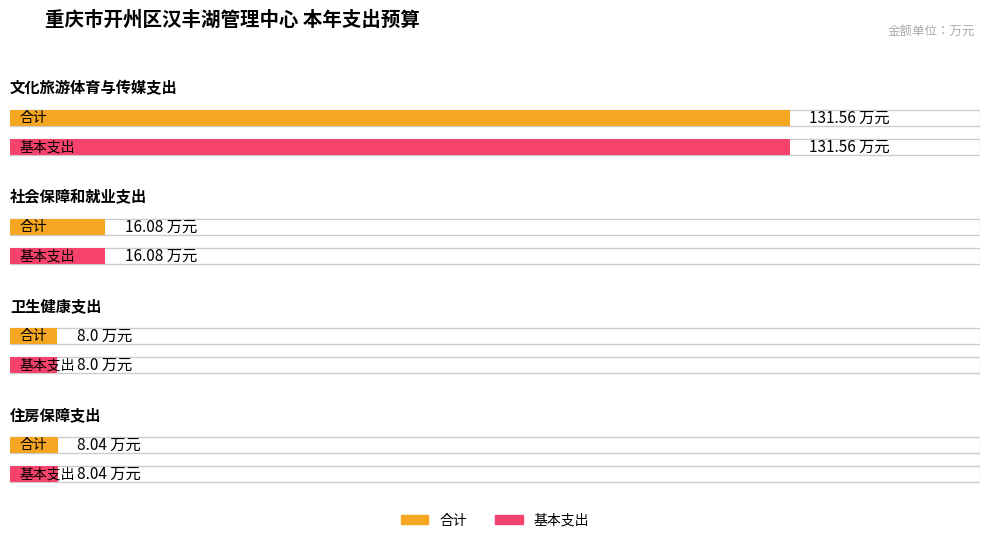

What is the label of the 2nd bar from the right?

卫生健康支出